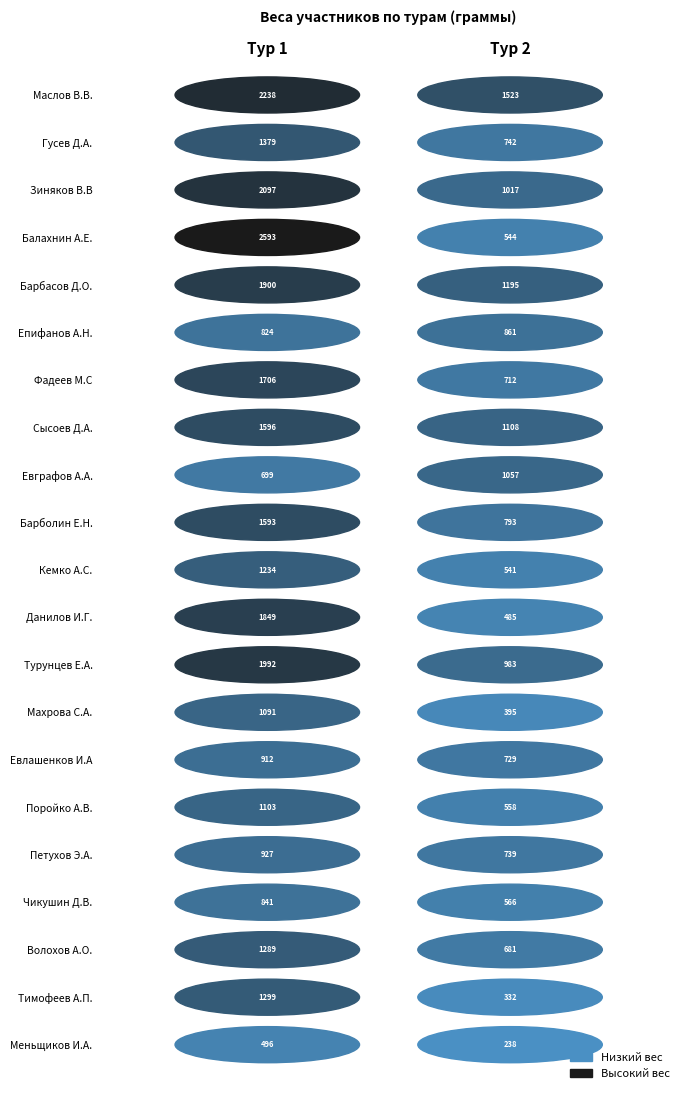

Reading right to left, what are all the values shown in this chart?

Маслов В.В.: 1523	2238
Гусев Д.А.: 742	1379
Зиняков В.В: 1017	2097
Балахнин А.Е.: 544	2593
Барбасов Д.О.: 1195	1900
Епифанов А.Н.: 861	824
Фадеев М.С: 712	1706
Сысоев Д.А.: 1108	1596
Евграфов А.А.: 1057	699
Барболин Е.Н.: 793	1593
Кемко А.С.: 541	1234
Данилов И.Г.: 485	1849
Турунцев Е.А.: 983	1992
Махрова С.А.: 395	1091
Евлашенков И.А: 729	912
Поройко А.В.: 558	1103
Петухов Э.А.: 739	927
Чикушин Д.В.: 566	841
Волохов А.О.: 681	1289
Тимофеев А.П.: 332	1299
Меньщиков И.А.: 238	496